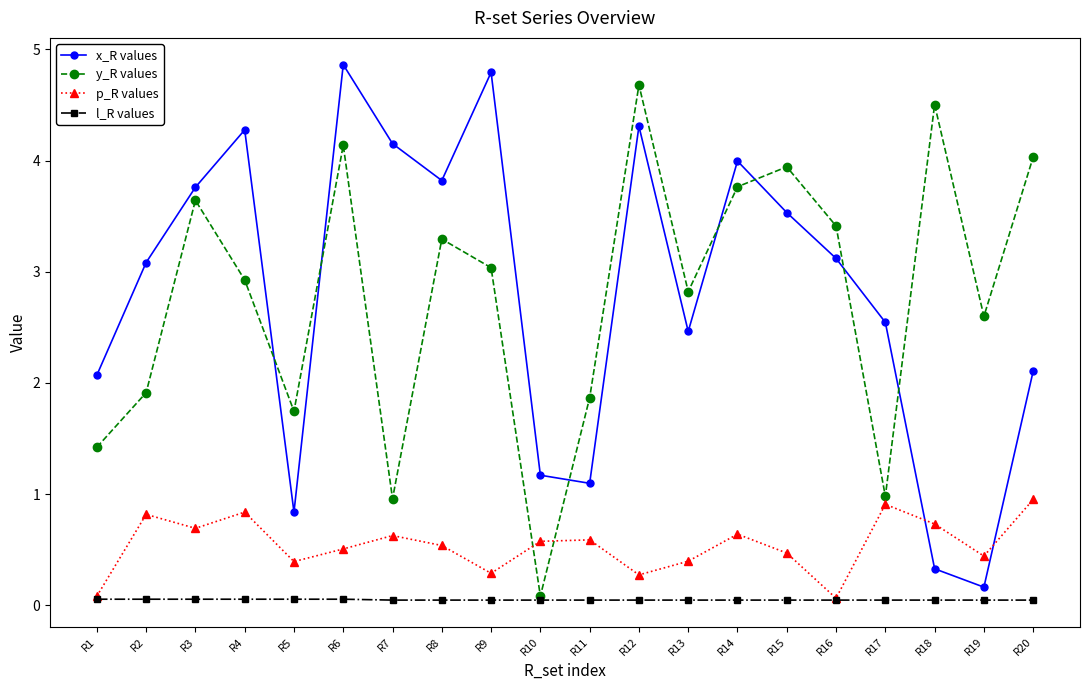

At R8, list the series in order from smallest to largest.

l_R values, p_R values, y_R values, x_R values